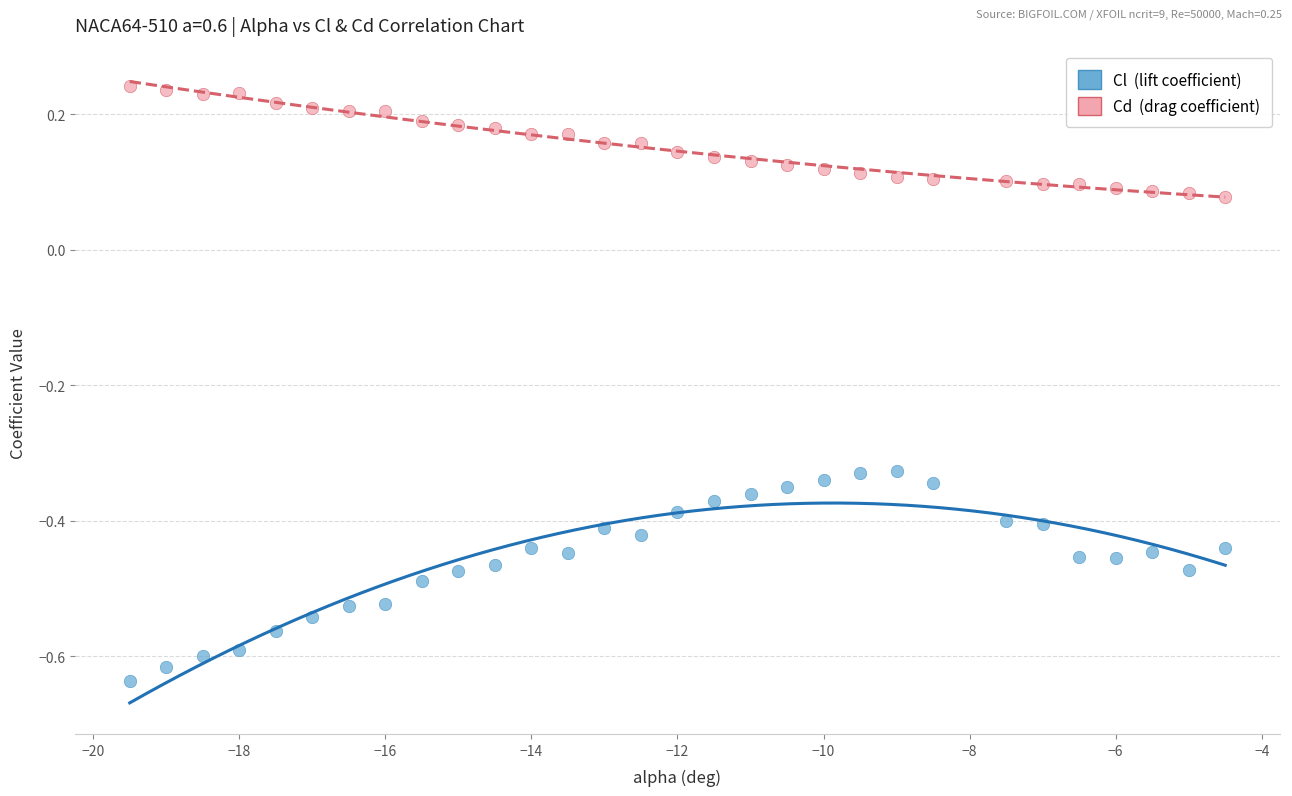

Across all data points, what is the range of X values (max minus min)?

15.0